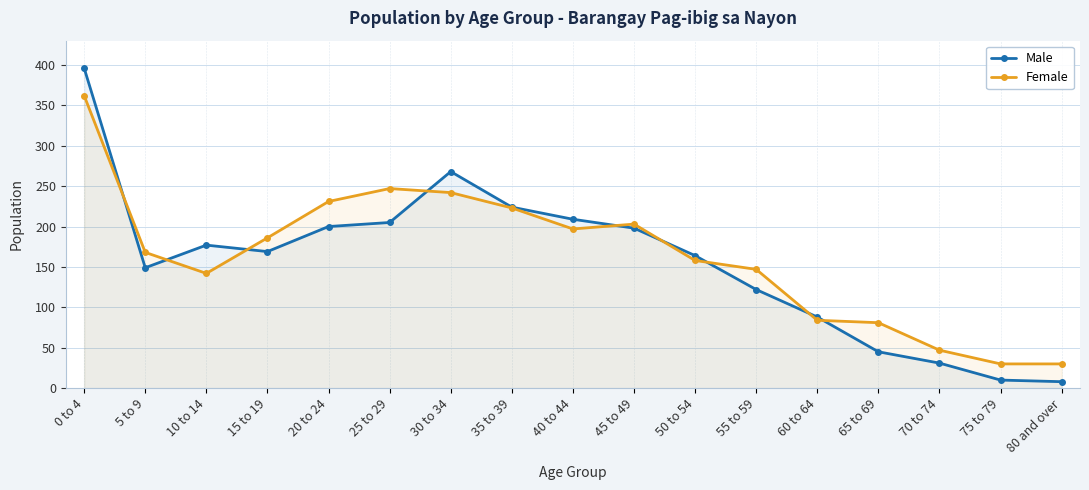

List the labels in order of Male value, smallest first.

80 and over, 75 to 79, 70 to 74, 65 to 69, 60 to 64, 55 to 59, 5 to 9, 50 to 54, 15 to 19, 10 to 14, 45 to 49, 20 to 24, 25 to 29, 40 to 44, 35 to 39, 30 to 34, 0 to 4